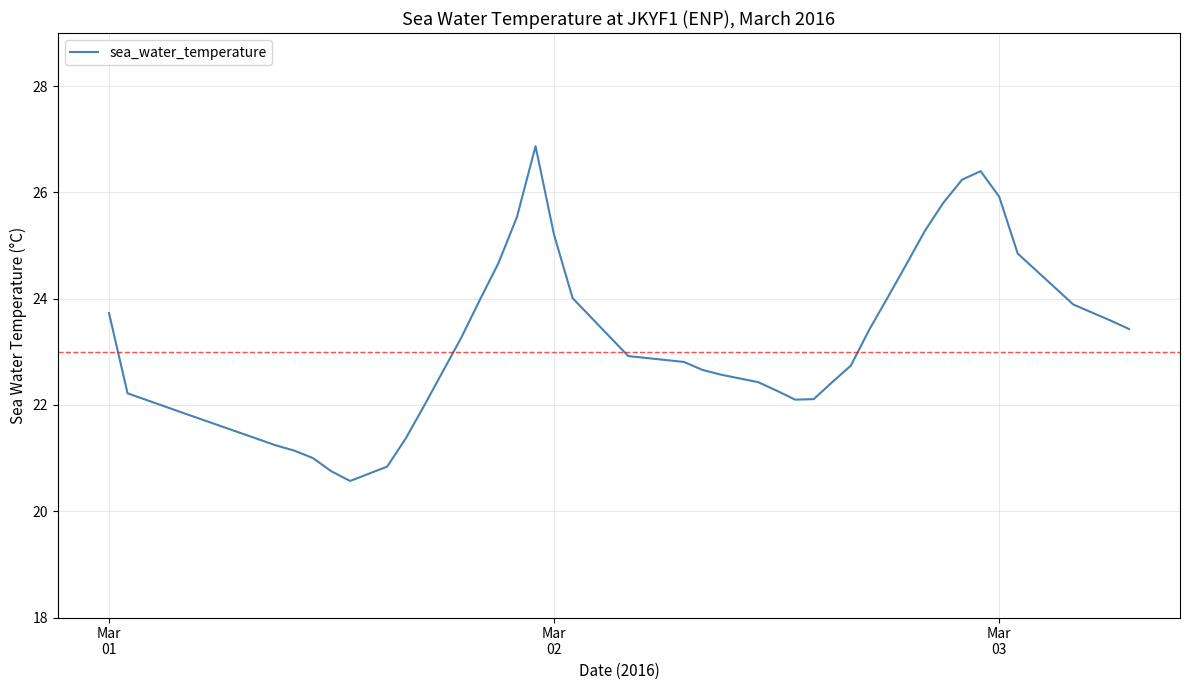

How many categories are shown in the chart?

40